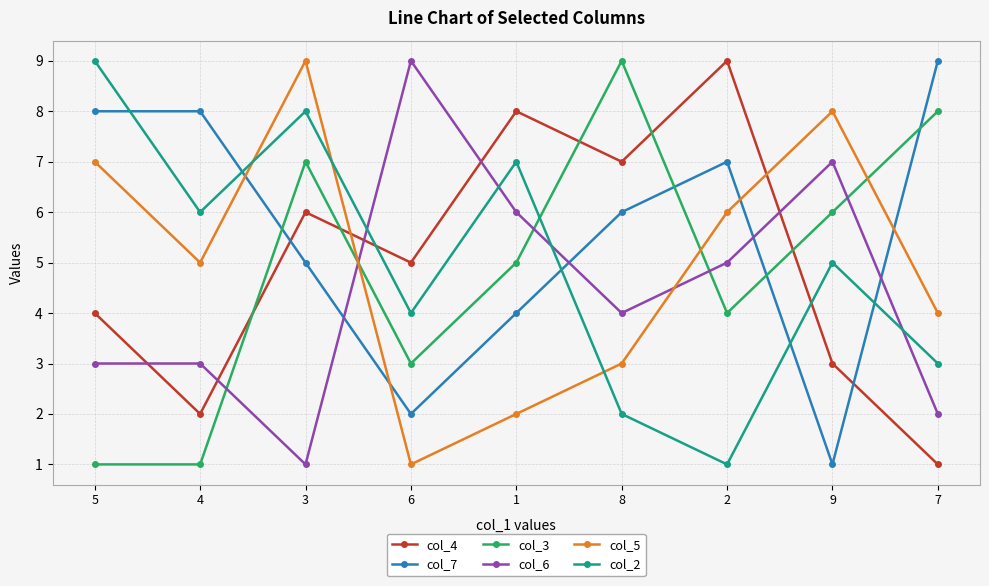

Does the chart display data point markers on the line(s)?

Yes